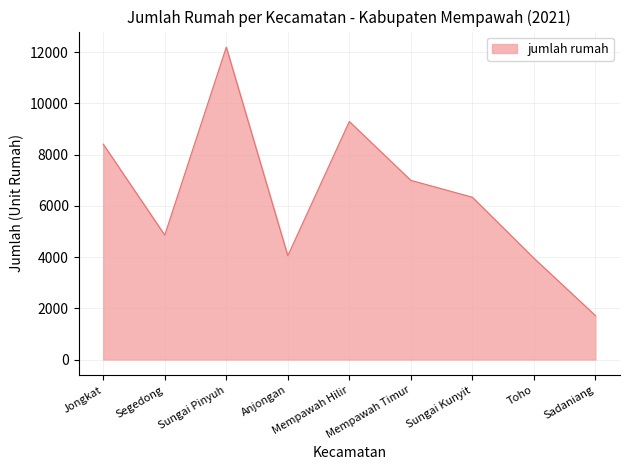

What value does the data have at Mempawah Hilir, to the nearest 10?

9290